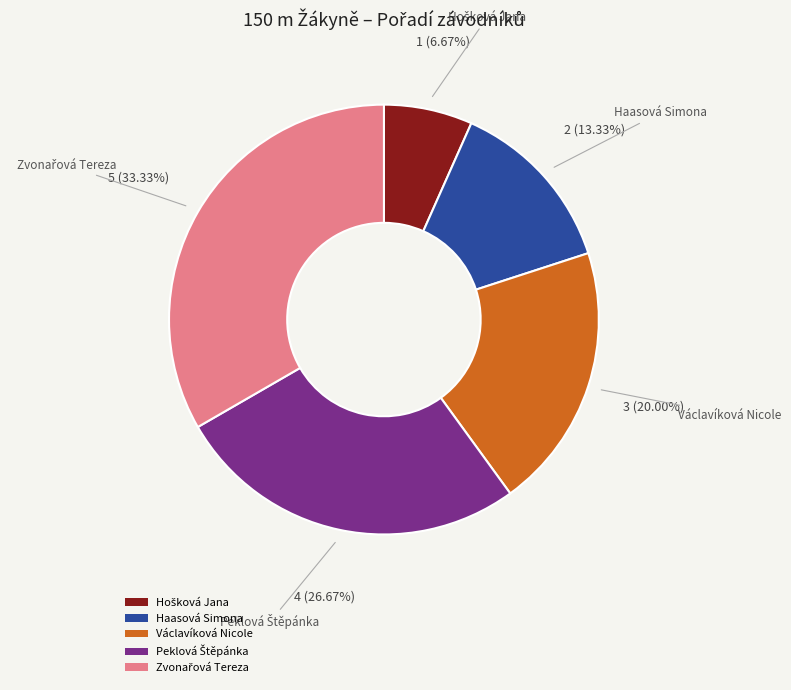

To the nearest percent, what is the average slice percentage?

20%